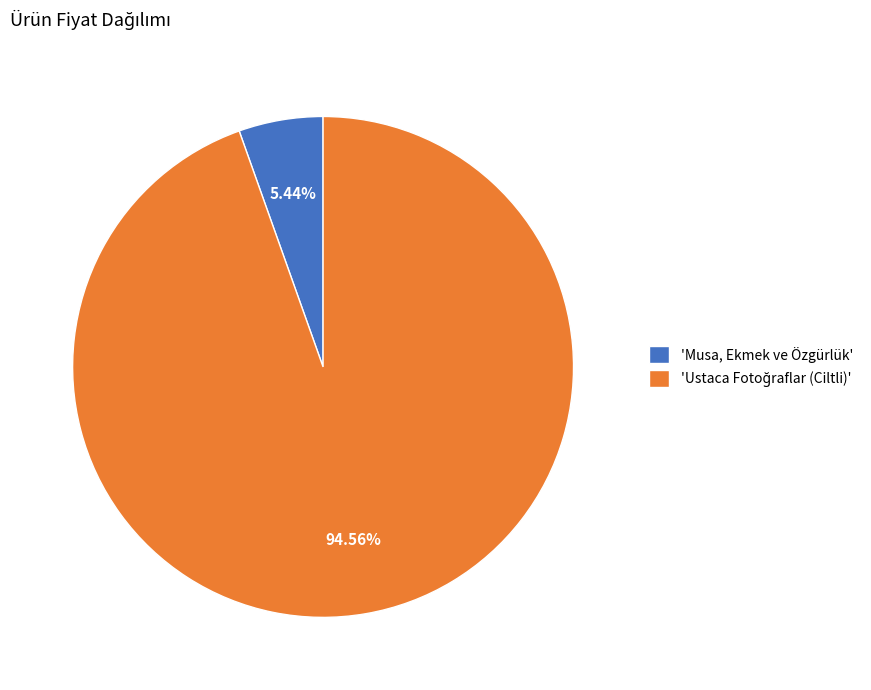

Does 'Musa, Ekmek ve Özgürlük' represent more than half of the total?

No